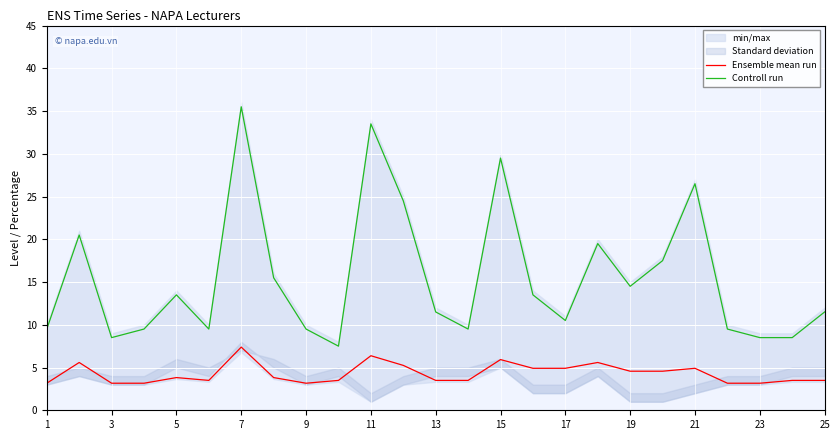

What is the difference between the maximum and minimum values in the Ensemble mean run series?

4.2